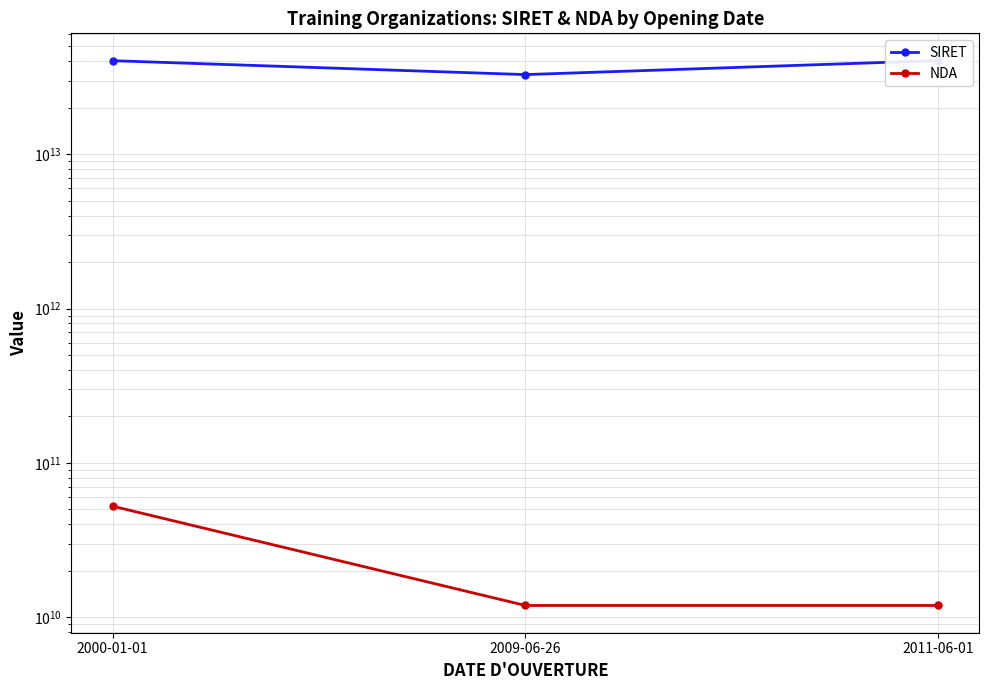

At 2009-06-26, list the series in order from largest to smallest.

SIRET, NDA